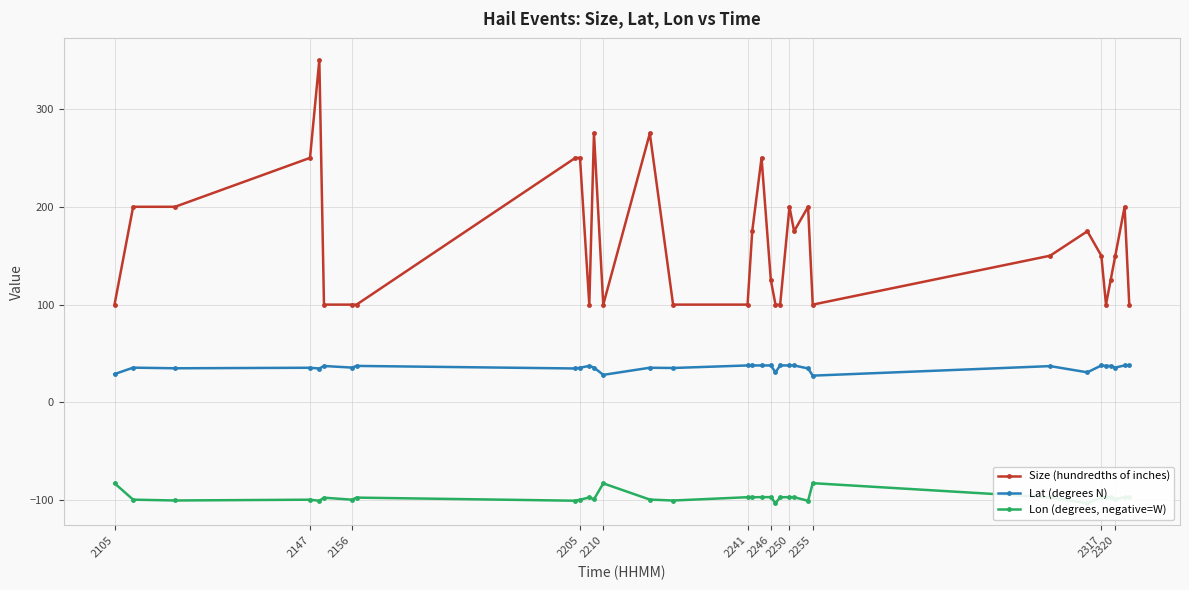

List the series in order of their overall mean, highest first.

Size (hundredths of inches), Lat (degrees N), Lon (degrees, negative=W)